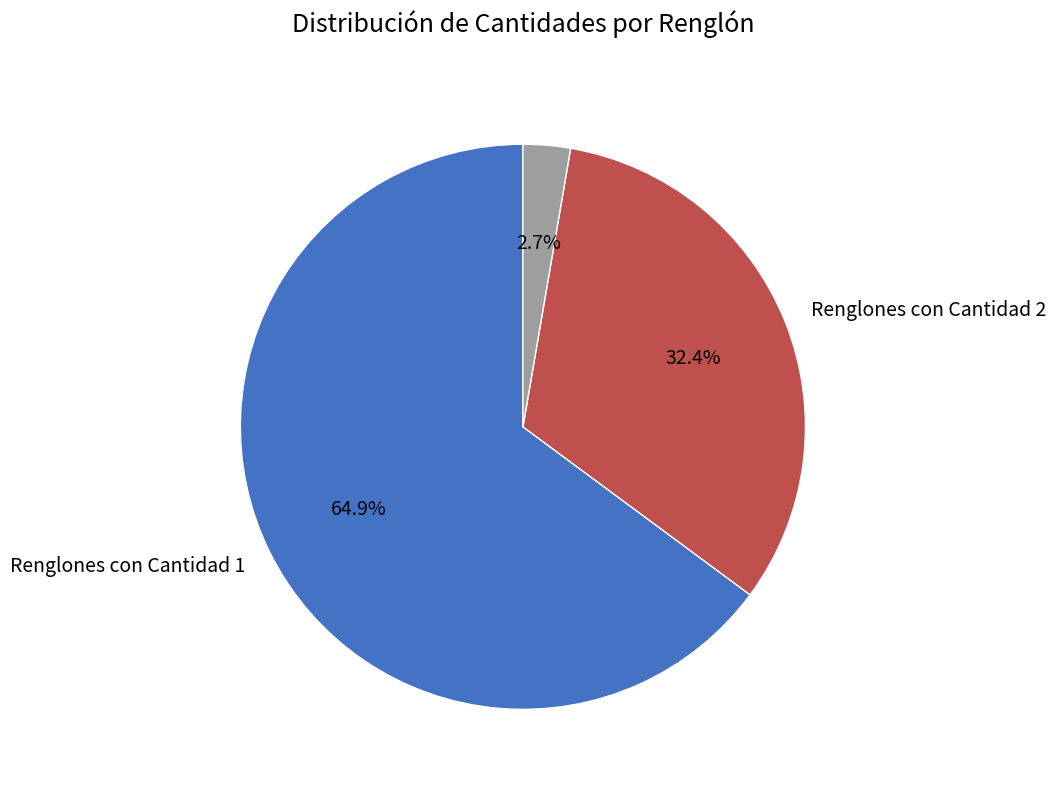

Is there any slice that represents more than half of the pie?

Yes